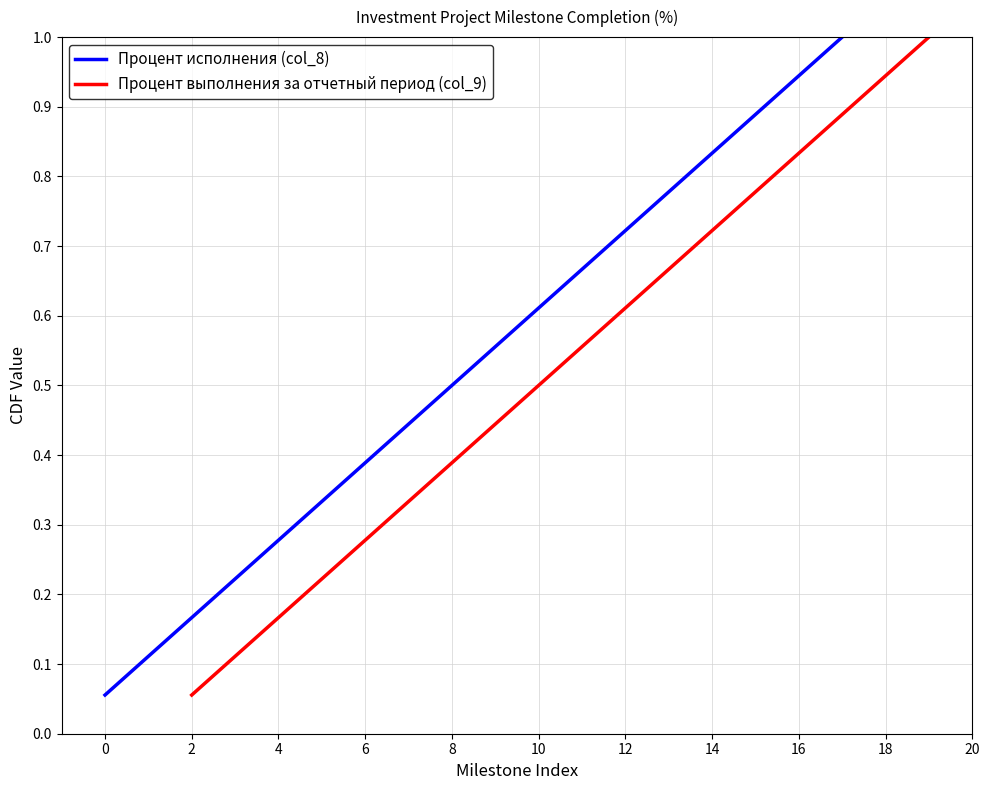

True or false: Процент исполнения (col_8) has a value of 0.0 at 0.

False